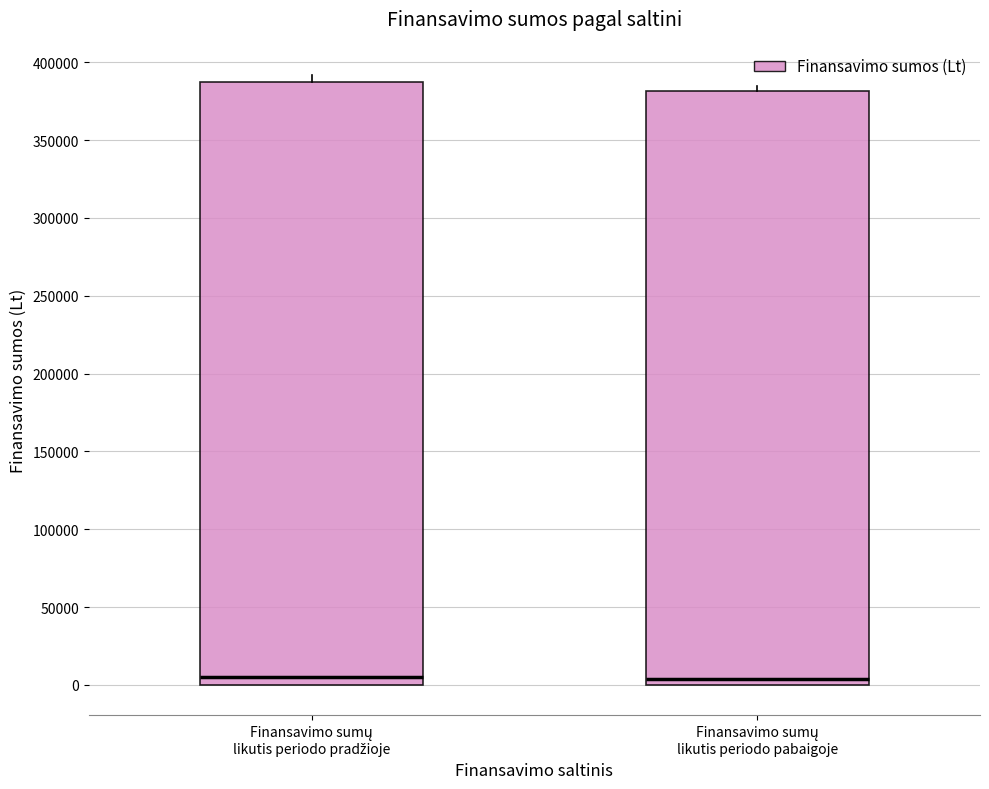

Comparing the boxes themselves (not the whiskers), which one is the tallest?

Finansavimo sumų likutis periodo pradžioje